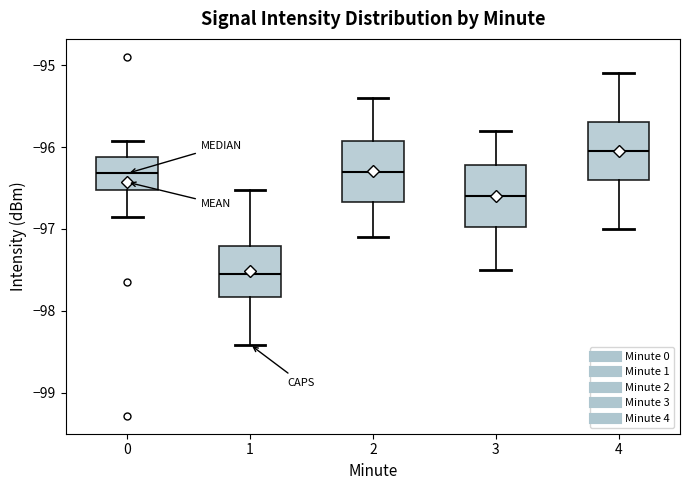

Which box has the highest median line?

4